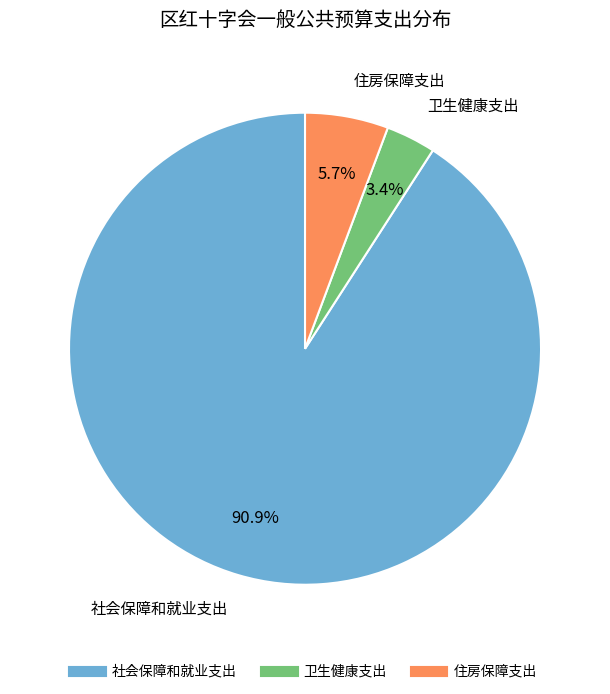

How much of the chart is everything except 社会保障和就业支出?

9.1%